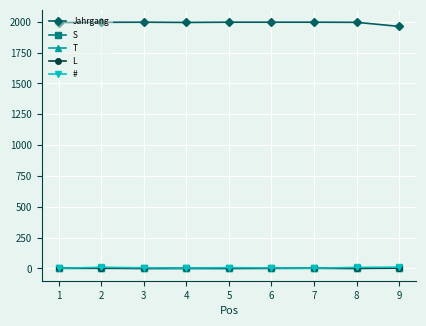

What is the greatest value displayed?

1997